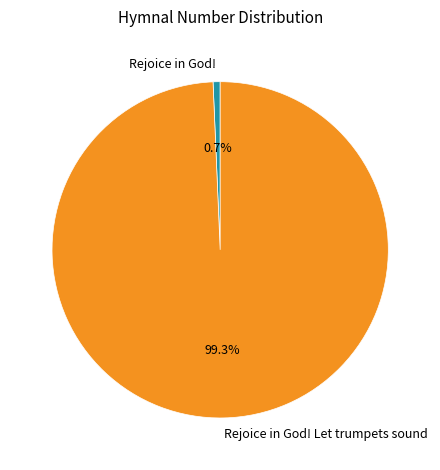

To the nearest percent, what is the average slice percentage?

50%